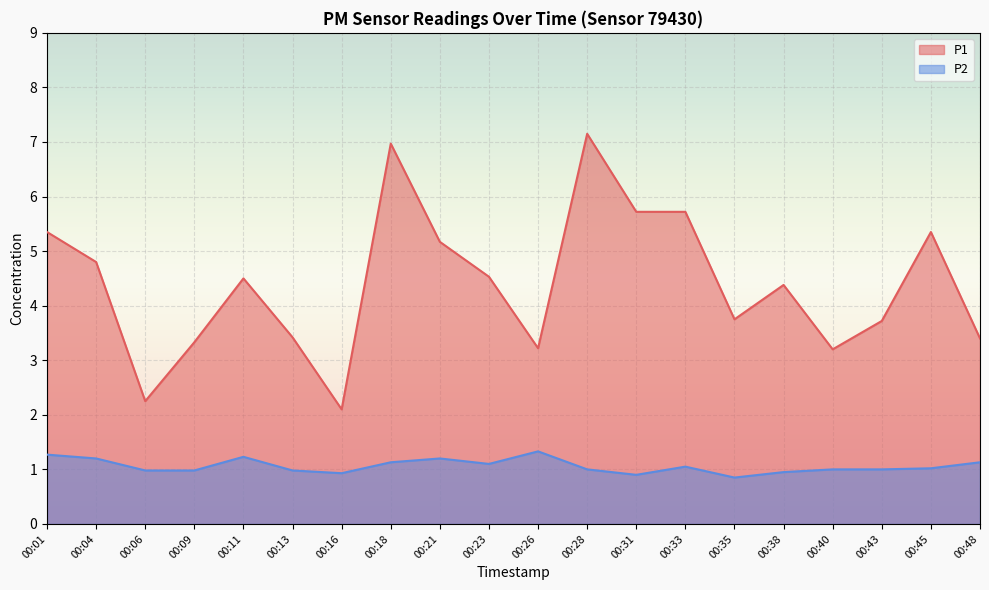

Which series has the largest total across all categories?

P1